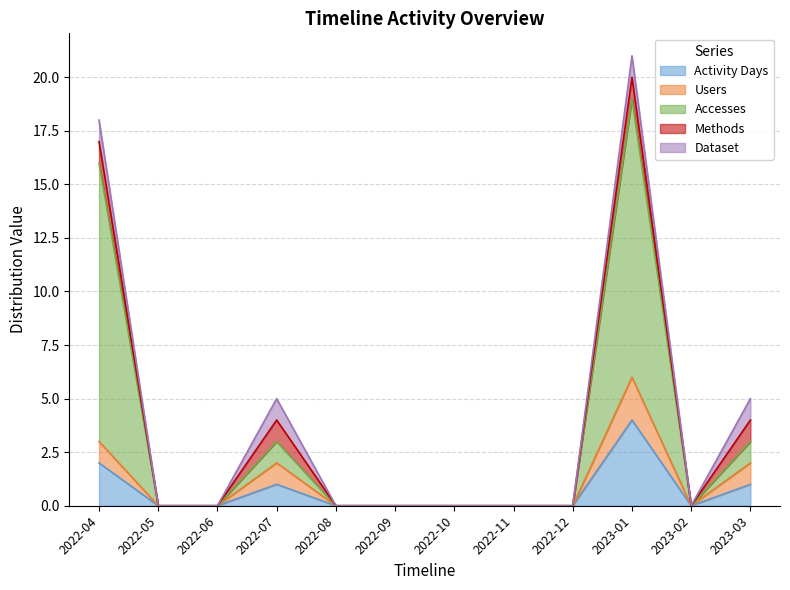

Where is the first local maximum for Accesses?

2022-07